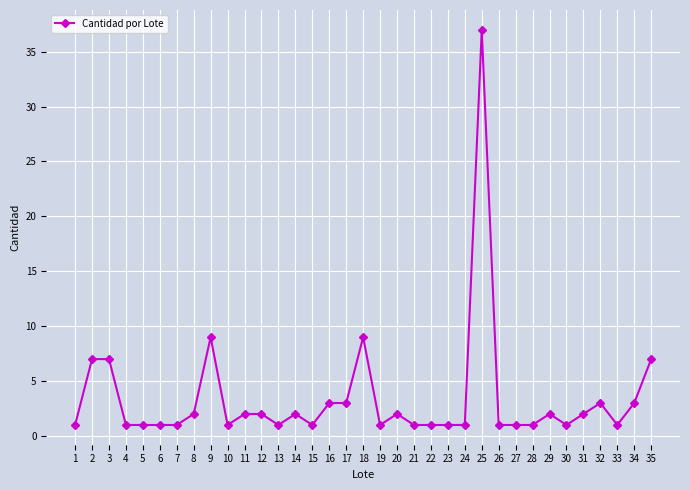

What is the ratio of the value at 11 to the value at 19?

2.0